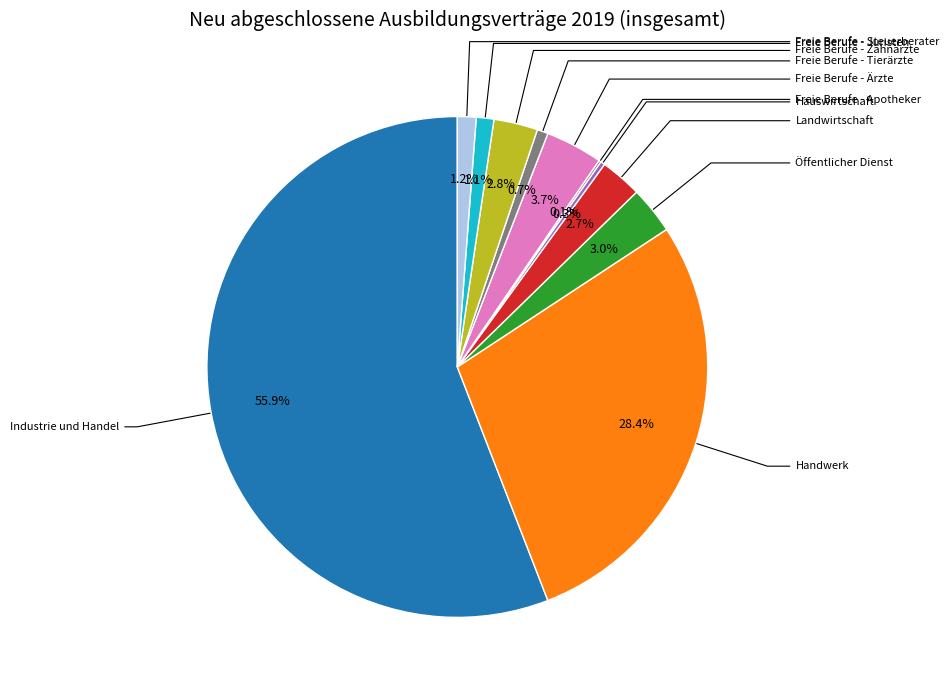

What is the smallest slice in the pie chart?

Freie Berufe - Apotheker